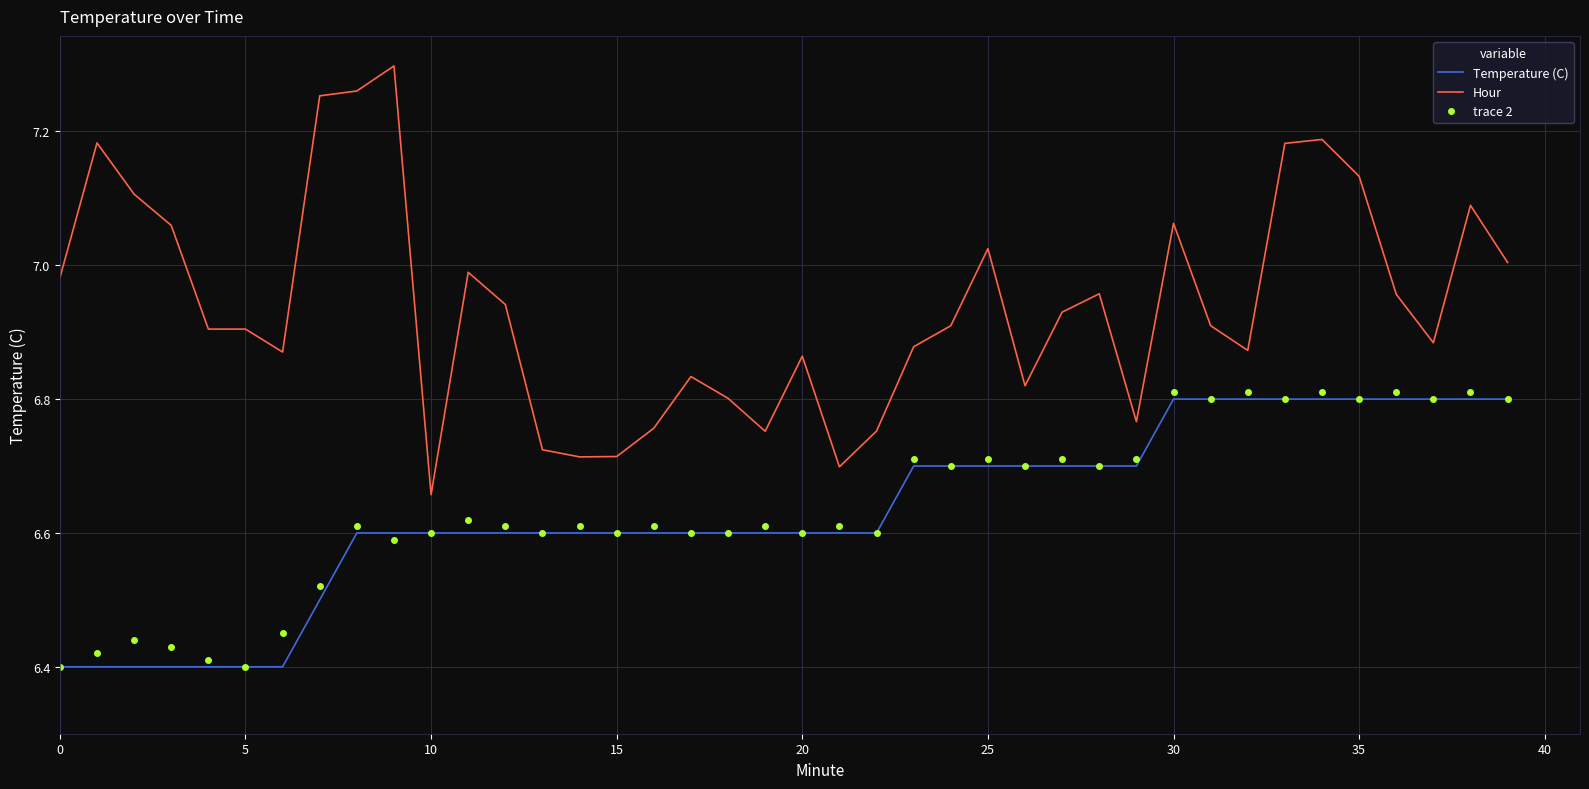

Which series has the largest total across all categories?

Hour